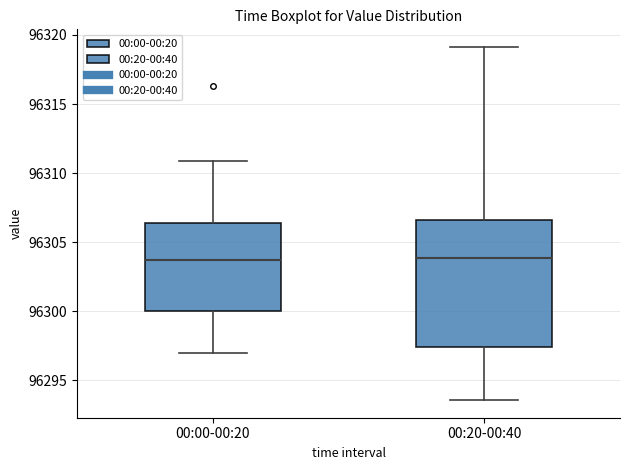

Where does the upper whisker of the box for 00:20-00:40 end on the y-axis? The values are not printed on the chart, so give them approximately, as read against the axis.

96319.0